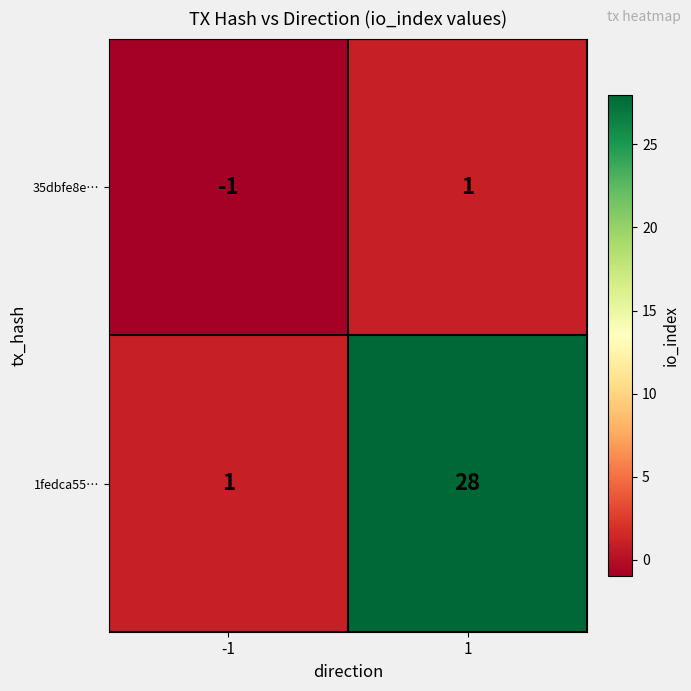

Is it true that 35dbfe8e… equals 1 at 1?

True